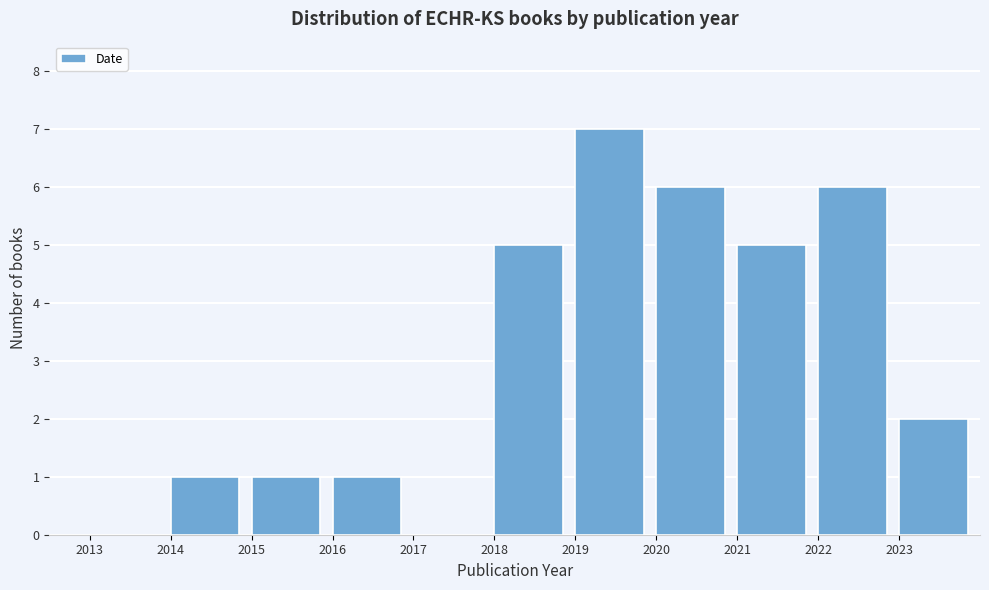

Reading left to right, transcribe this chart: for each bar, give the range it covers on the x-axis and its height. The values are not printed on the chart, so give them approximately, as read against the axis.

2013 to 2014: 0
2014 to 2015: 1
2015 to 2016: 1
2016 to 2017: 1
2017 to 2018: 0
2018 to 2019: 5
2019 to 2020: 7
2020 to 2021: 6
2021 to 2022: 5
2022 to 2023: 6
2023 to 2024: 2